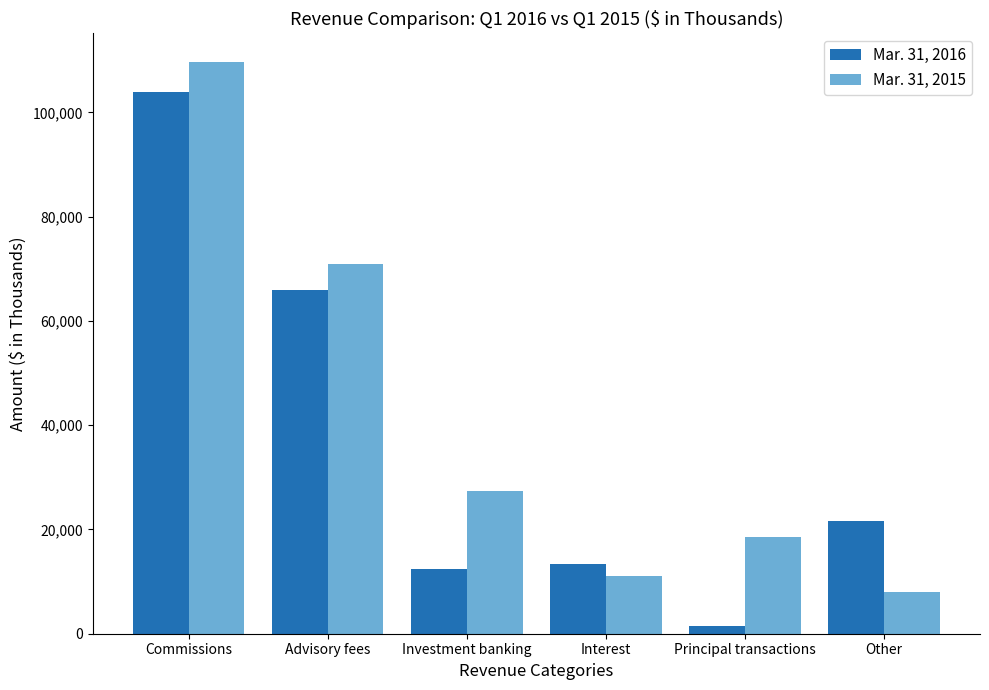

How many bars are there in each group?

2